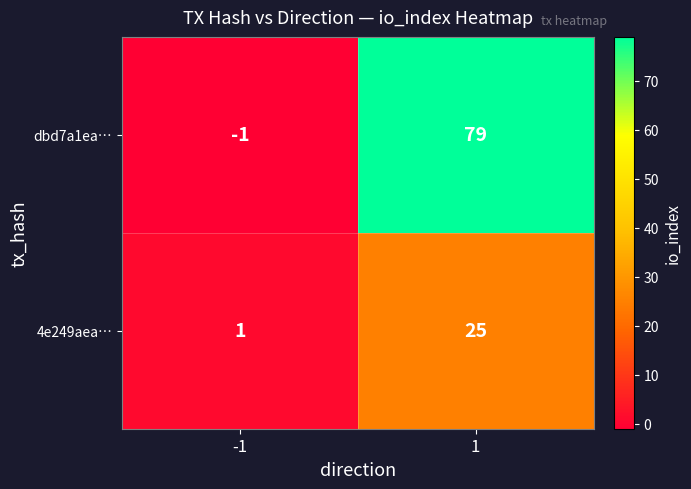

What is the difference between the maximum and minimum values in the 4e249aea… series?

24